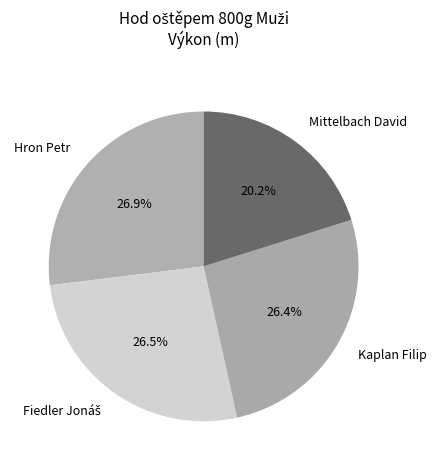

To the nearest percent, what is the difference between the largest and smallest slice percentages?

7%